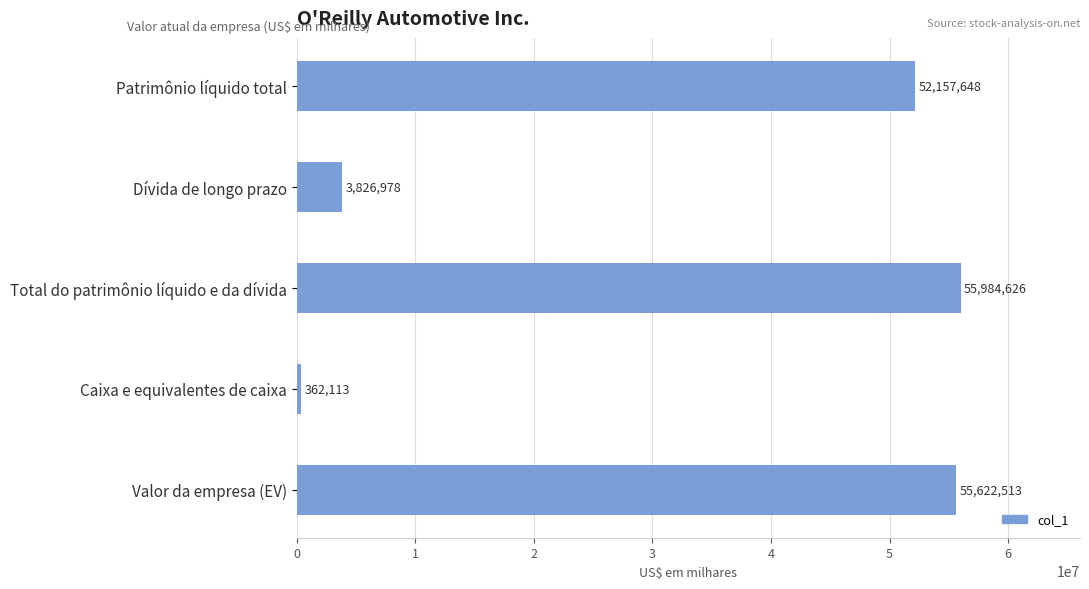

Is it true that the value at Patrimônio líquido total is 76944833?

False